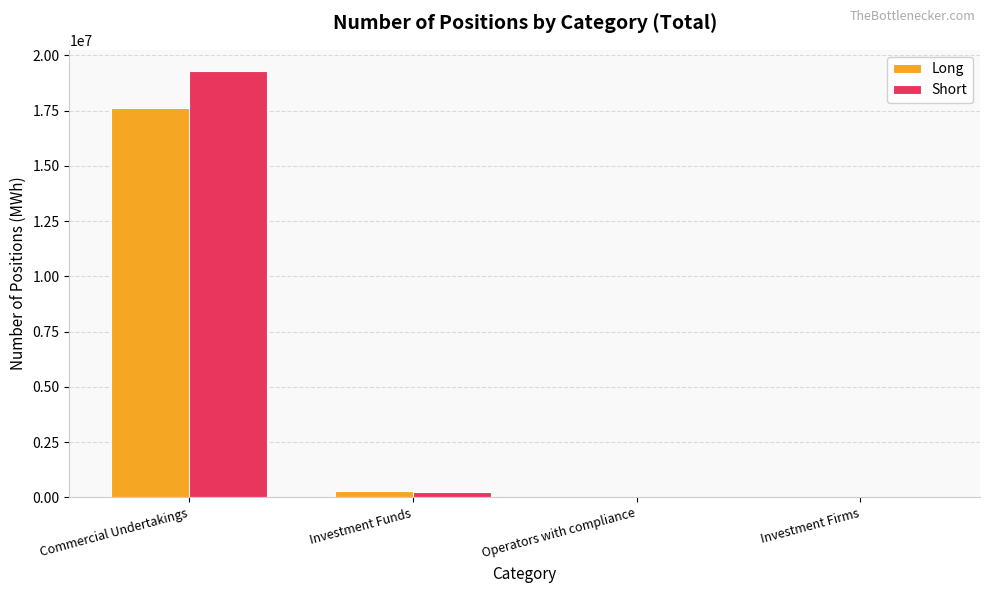

How many groups of bars are there?

4